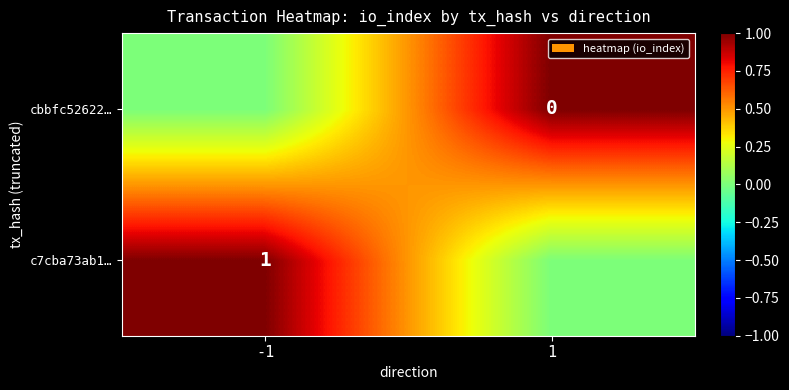

The value of c7cba73ab1… at -1 is 1. True or false?

True